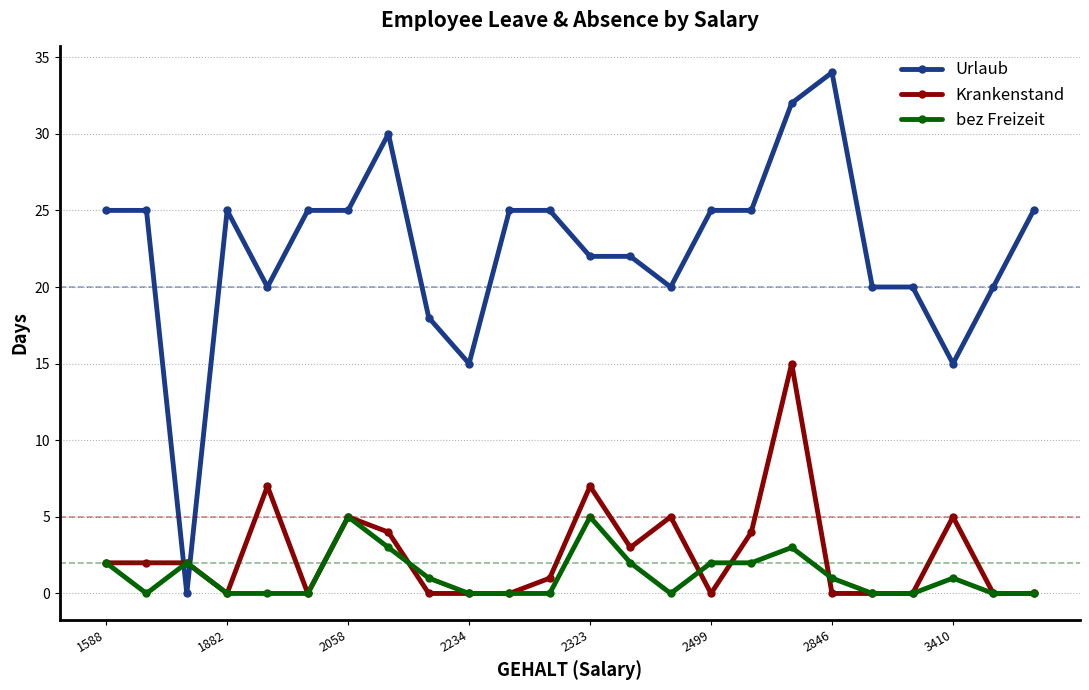

Which series has the largest total across all categories?

Urlaub